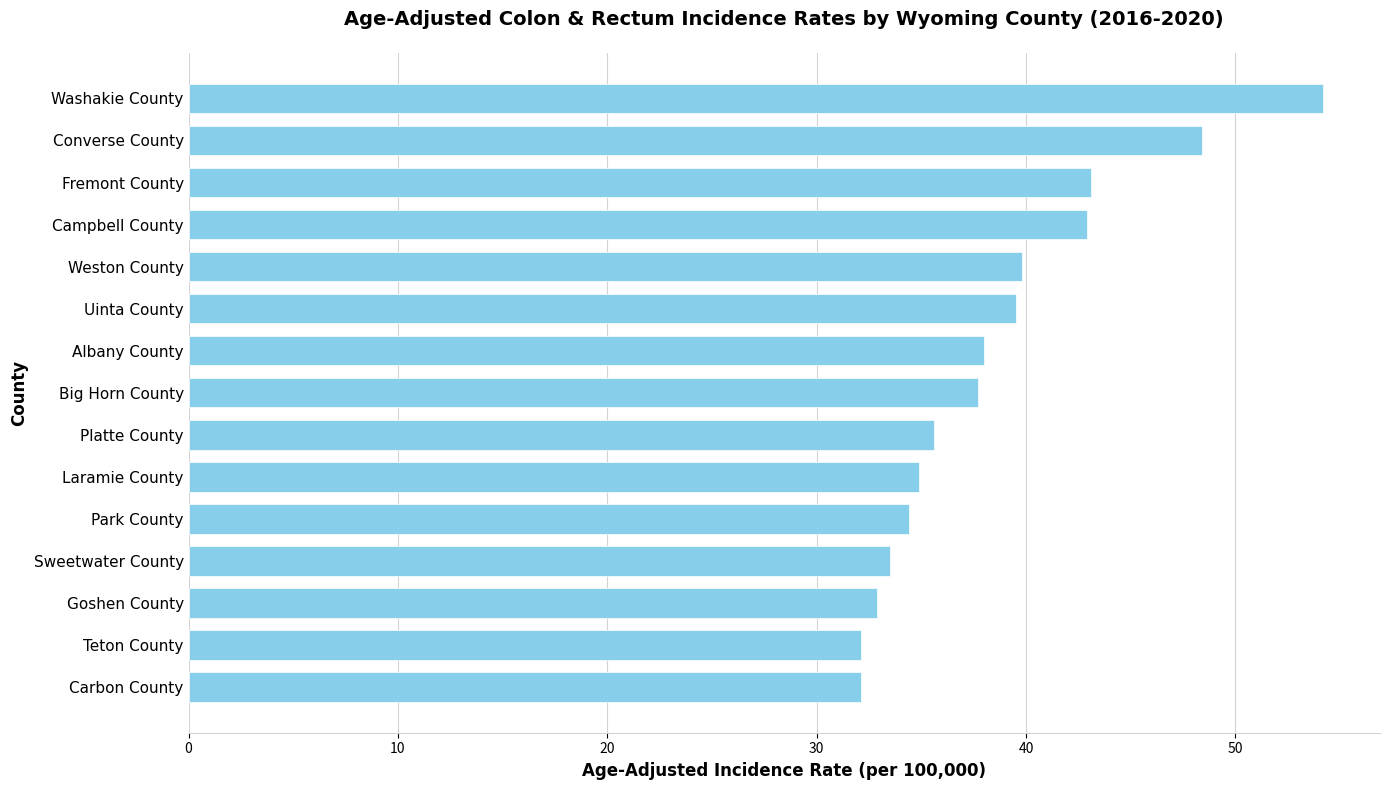

Read the value at Fremont County.

43.1